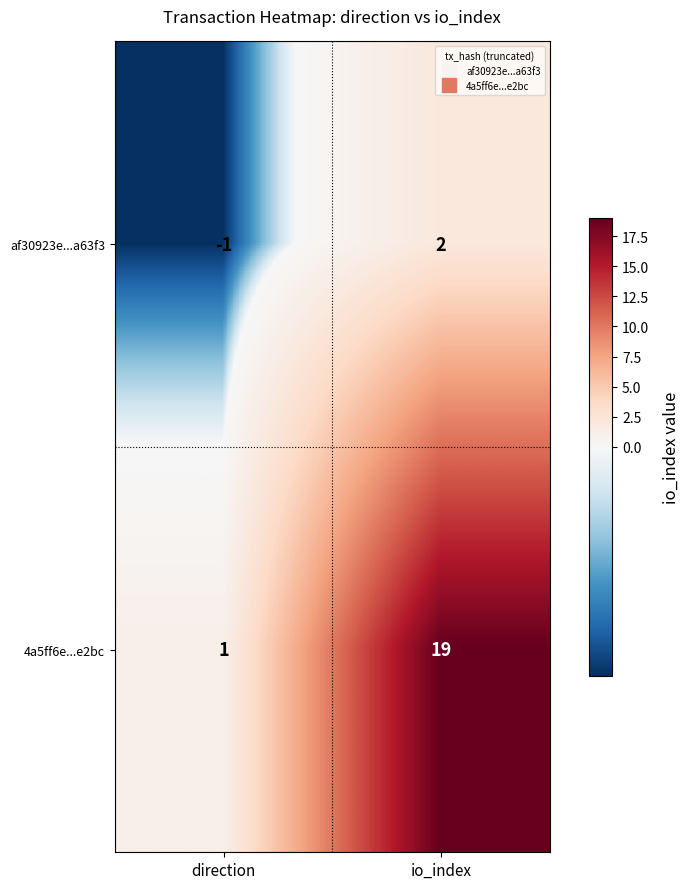

Which series has the largest range (max minus min)?

4a5ff6e...e2bc